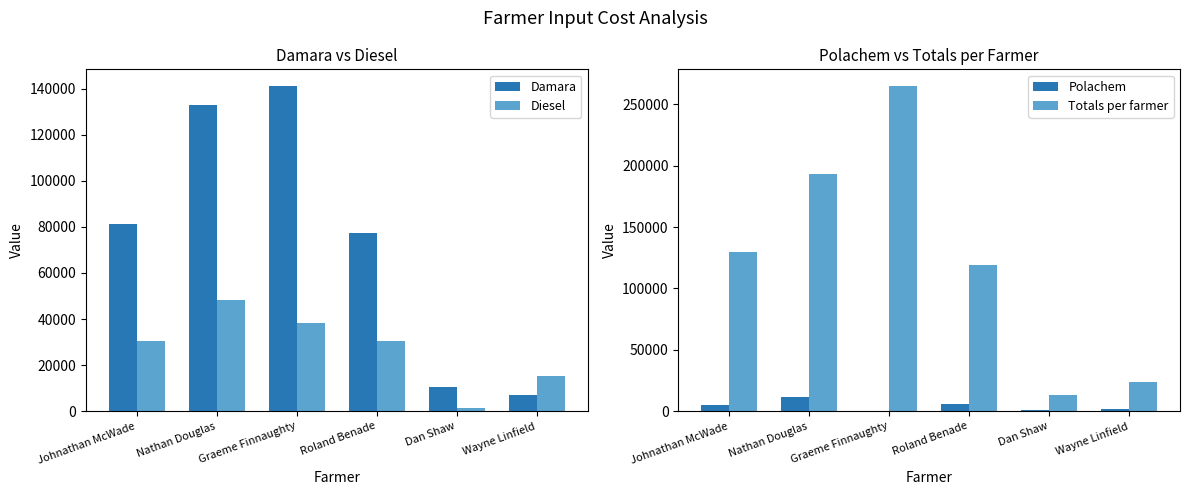

What value does the Totals per farmer series have at Graeme Finnaughty?

265344.0